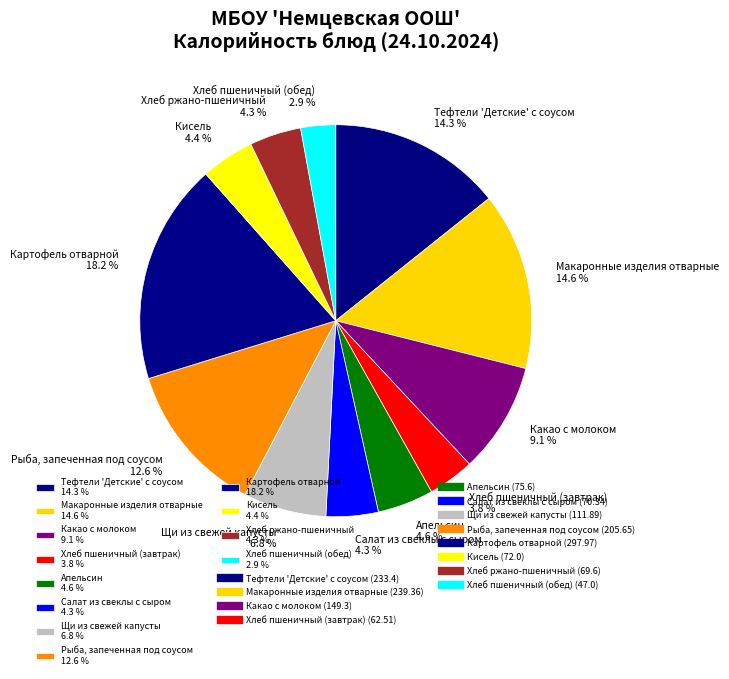

To the nearest percent, what is the difference between the largest and smallest slice percentages?

15%